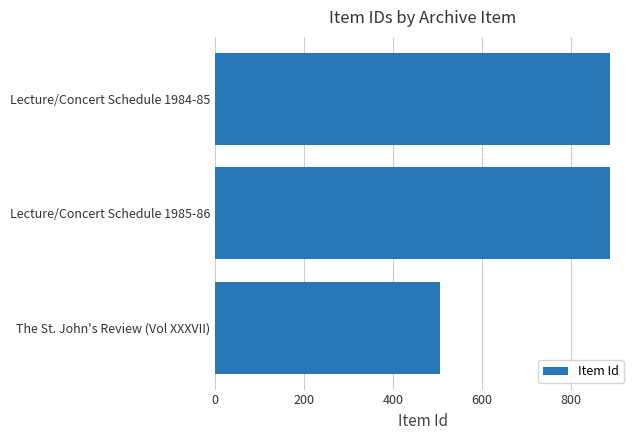

What is the greatest value displayed?

889